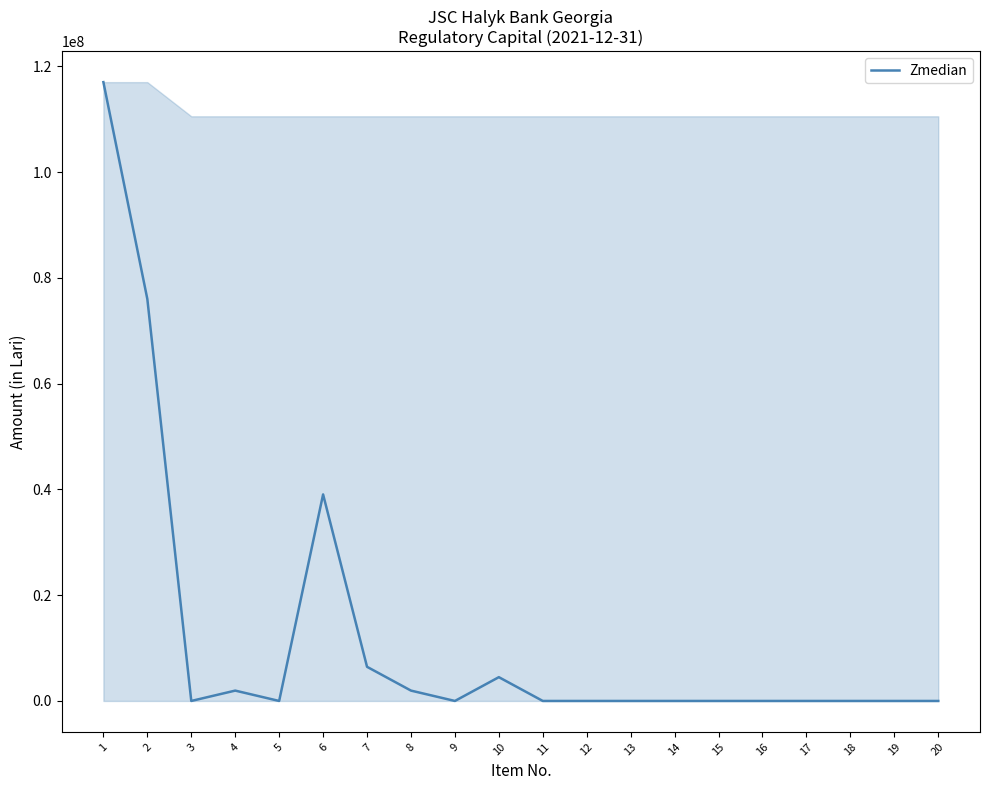

At which category does the chart reach its peak across all series?

1